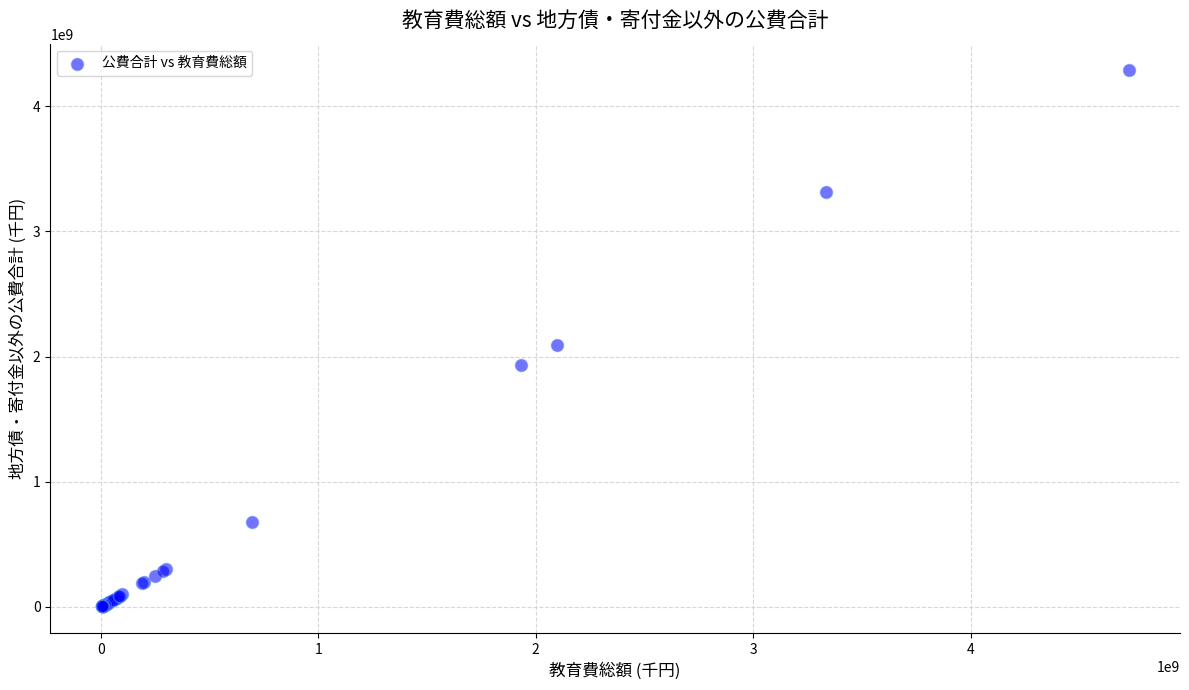

What Y value in the scatter plot is closest to 2144951821?

2094170706